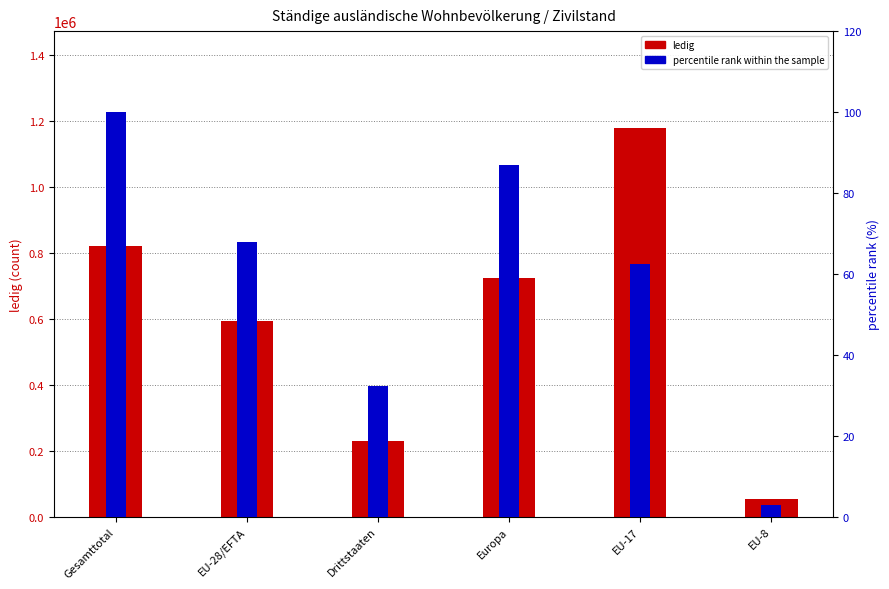

What are all the series names shown in the legend?

ledig, percentile rank within the sample